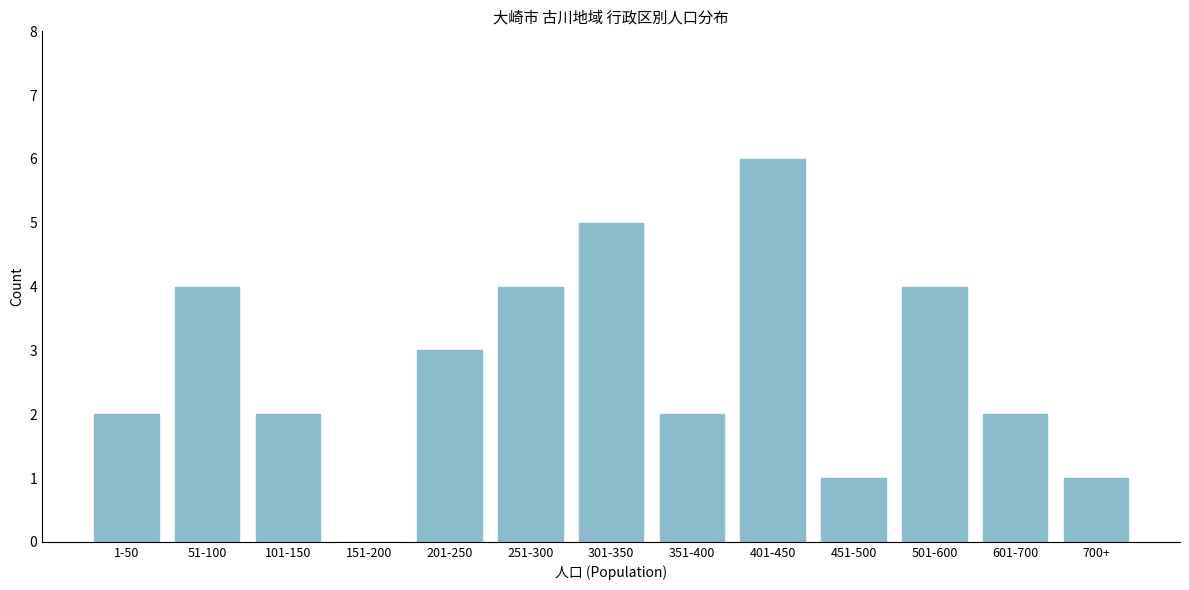

Reading right to left, extract all data points from this chart.

700+=1	601-700=2	501-600=4	451-500=1	401-450=6	351-400=2	301-350=5	251-300=4	201-250=3	151-200=0	101-150=2	51-100=4	1-50=2